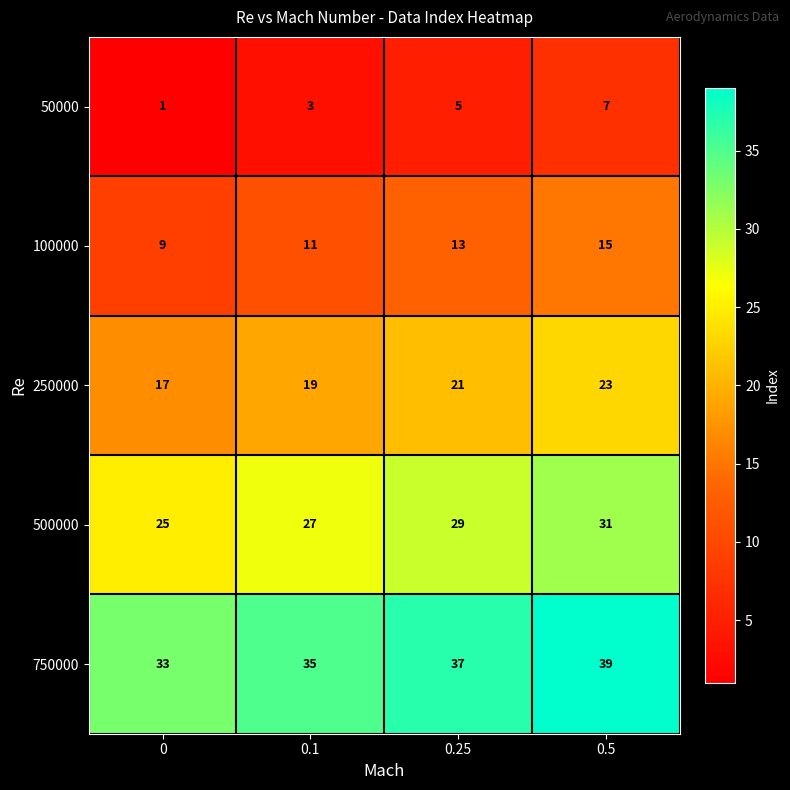

At which category is the sum across all series the highest?

0.5